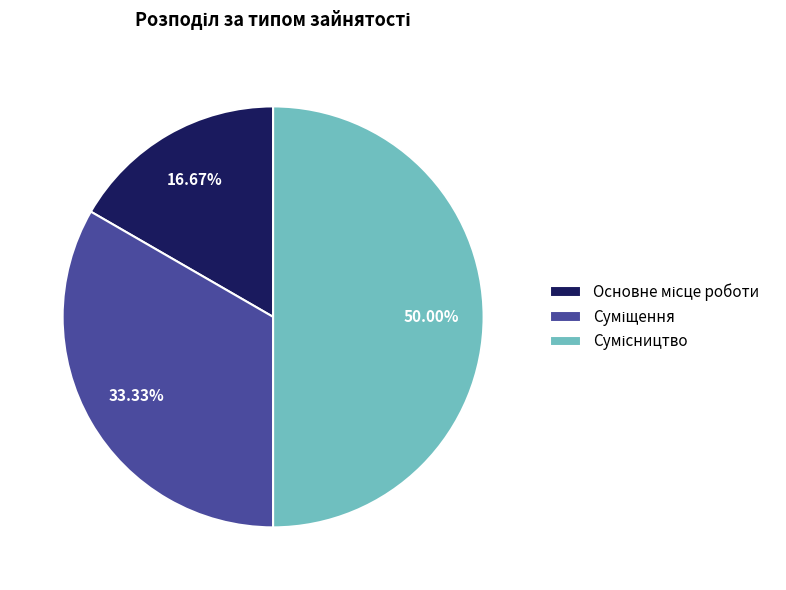

To the nearest percent, what is the average slice percentage?

33%